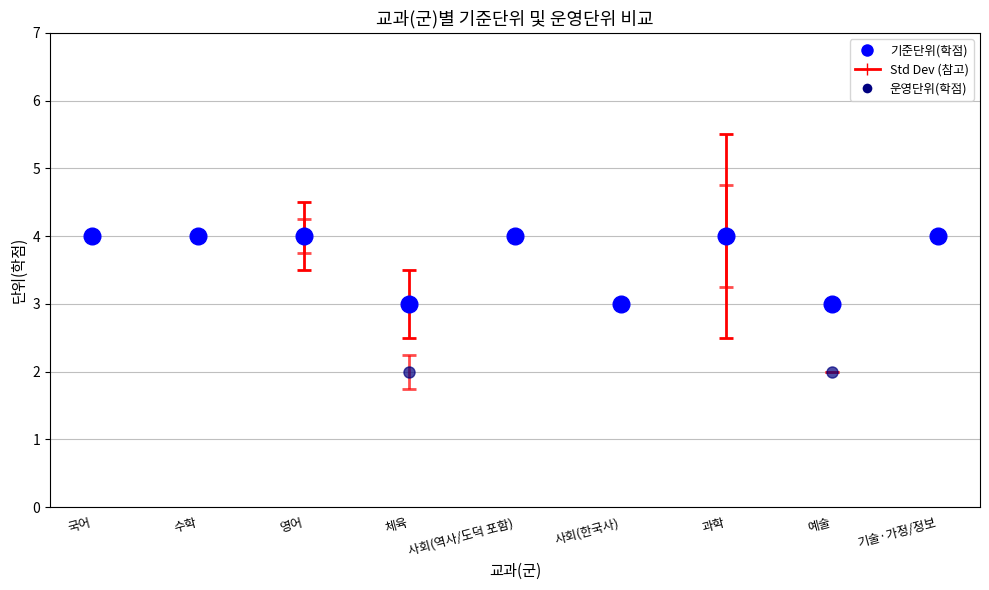

Rank the series at 체육 from lowest to highest value.

운영단위(학점), 기준단위(학점)